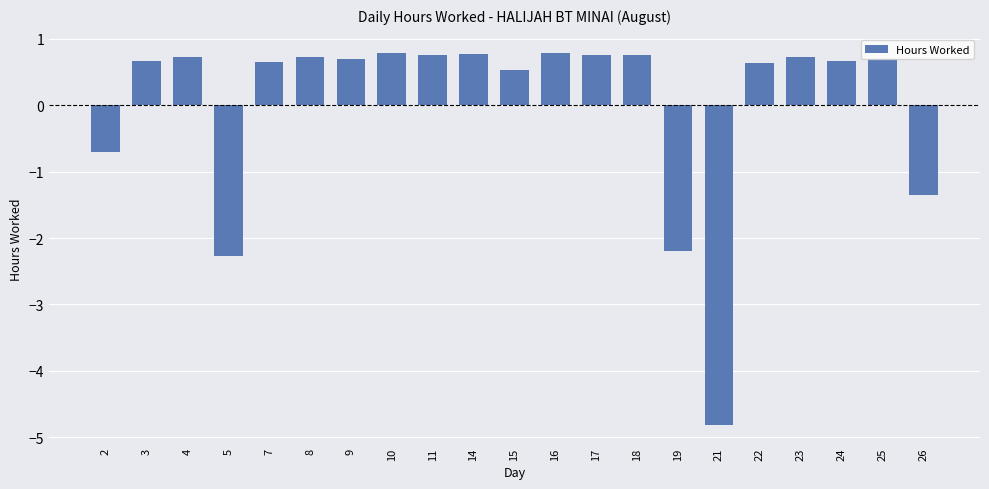

At which label does the data first exceed 0?

3